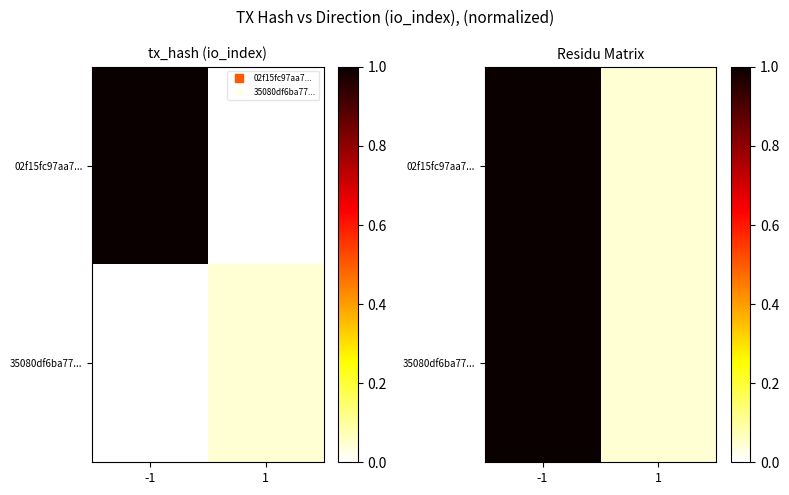

Is it true that 35080df6ba77... equals 0.1 at 1?

False